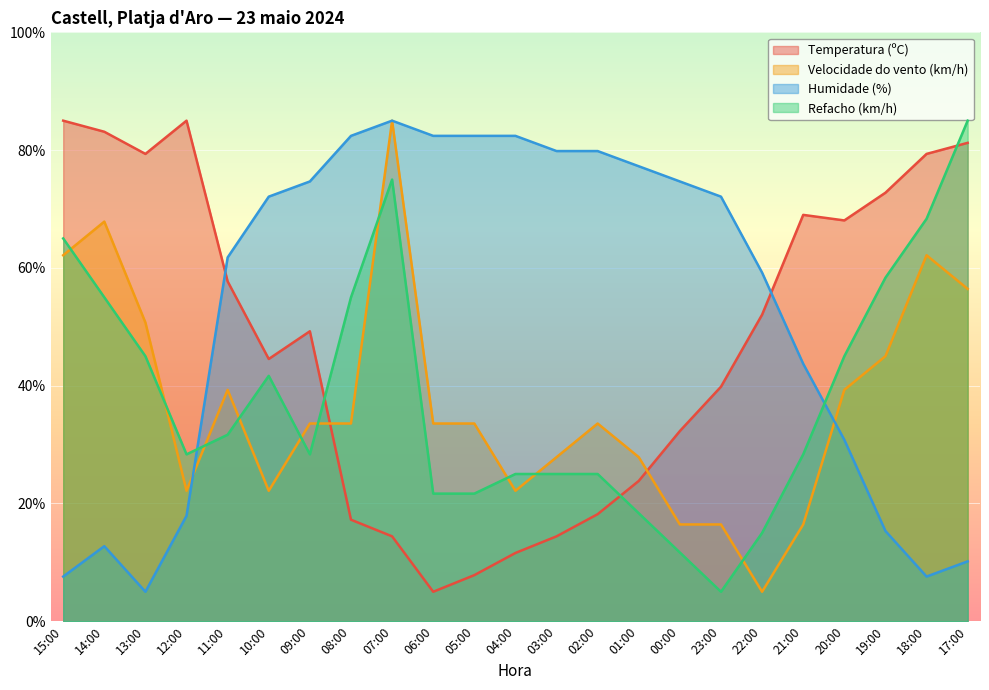

Which has a higher value, 20:00 or 21:00?

21:00